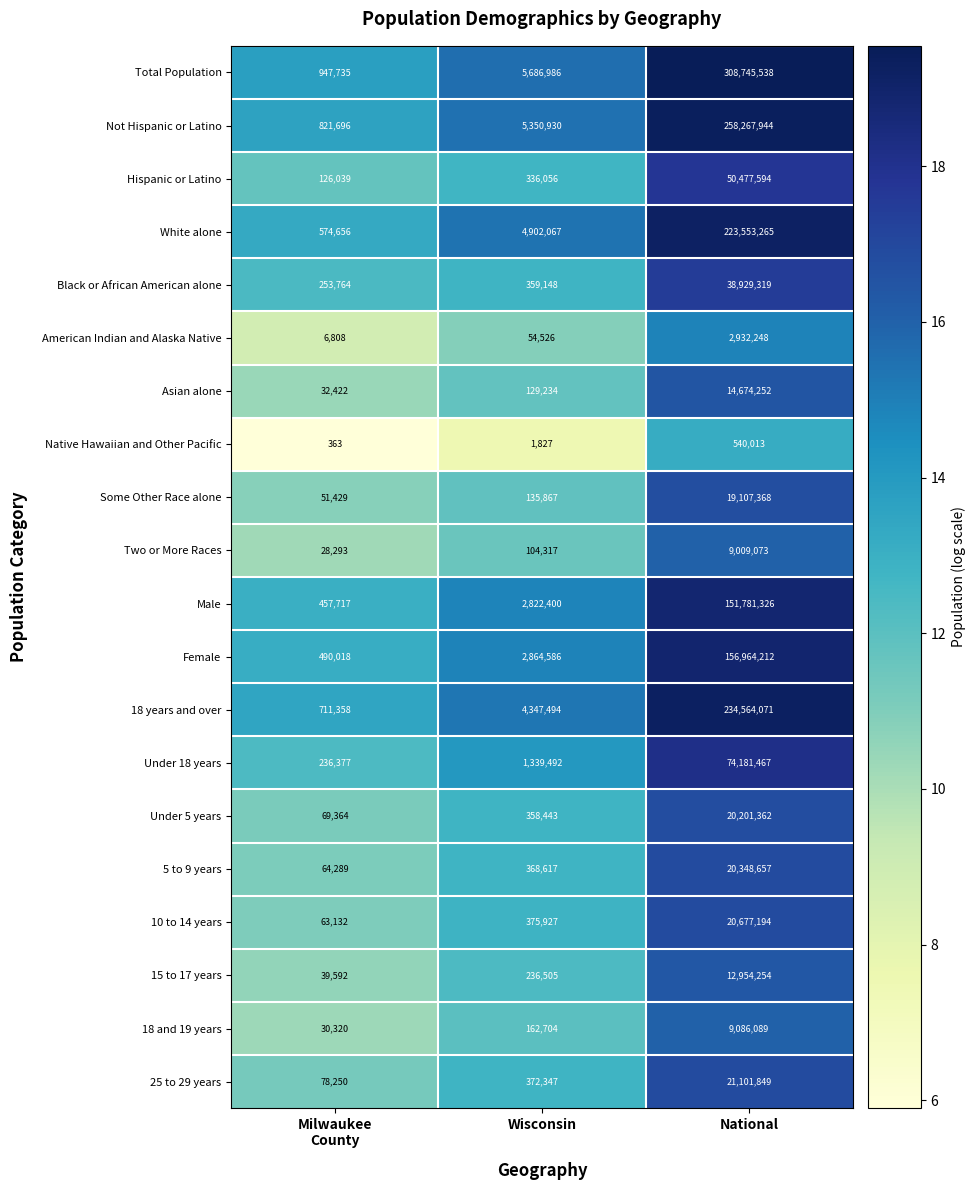

What is the difference between the maximum and minimum values in the Under 5 years series?

20131998